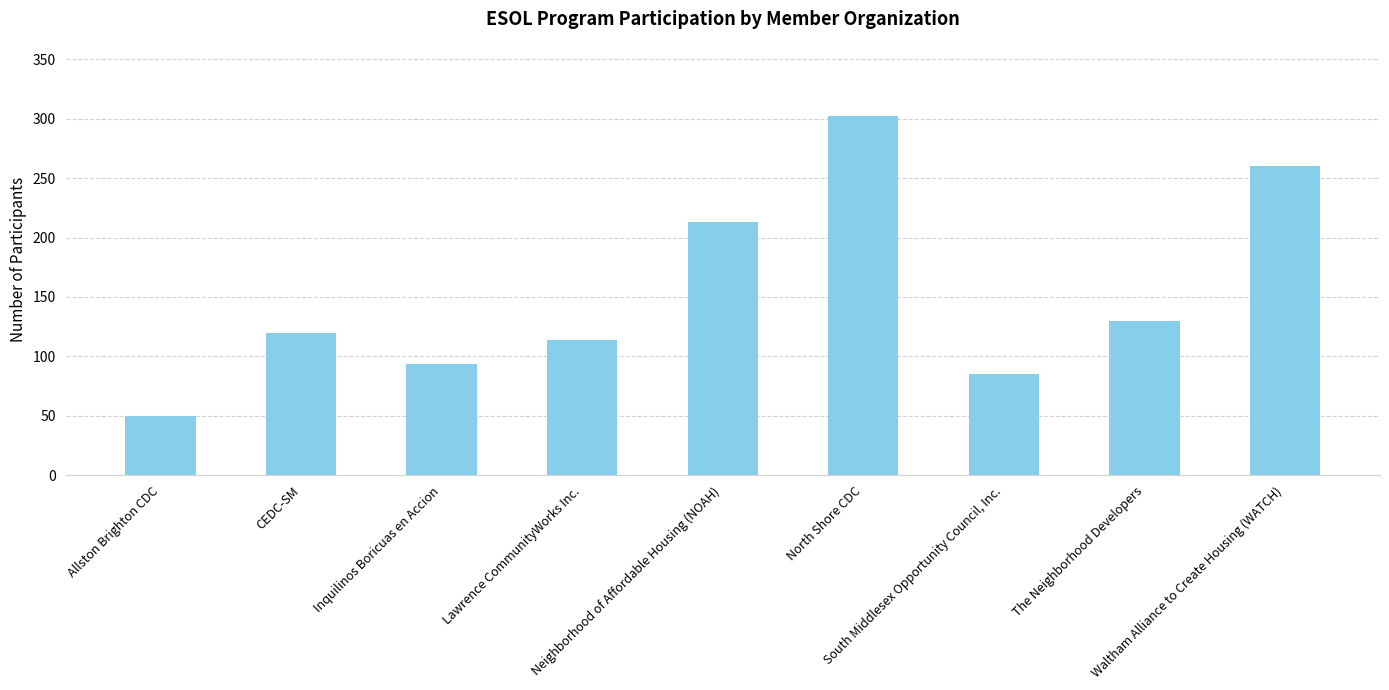

Between The Neighborhood Developers and CEDC-SM, which is larger?

The Neighborhood Developers